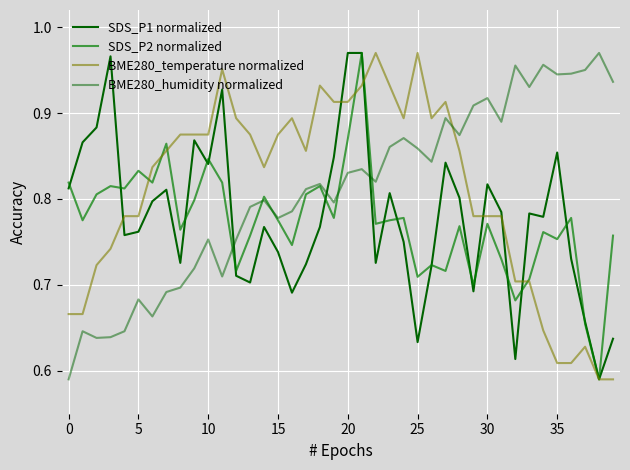

Where is SDS_P1 normalized nearest to the value 0?

38